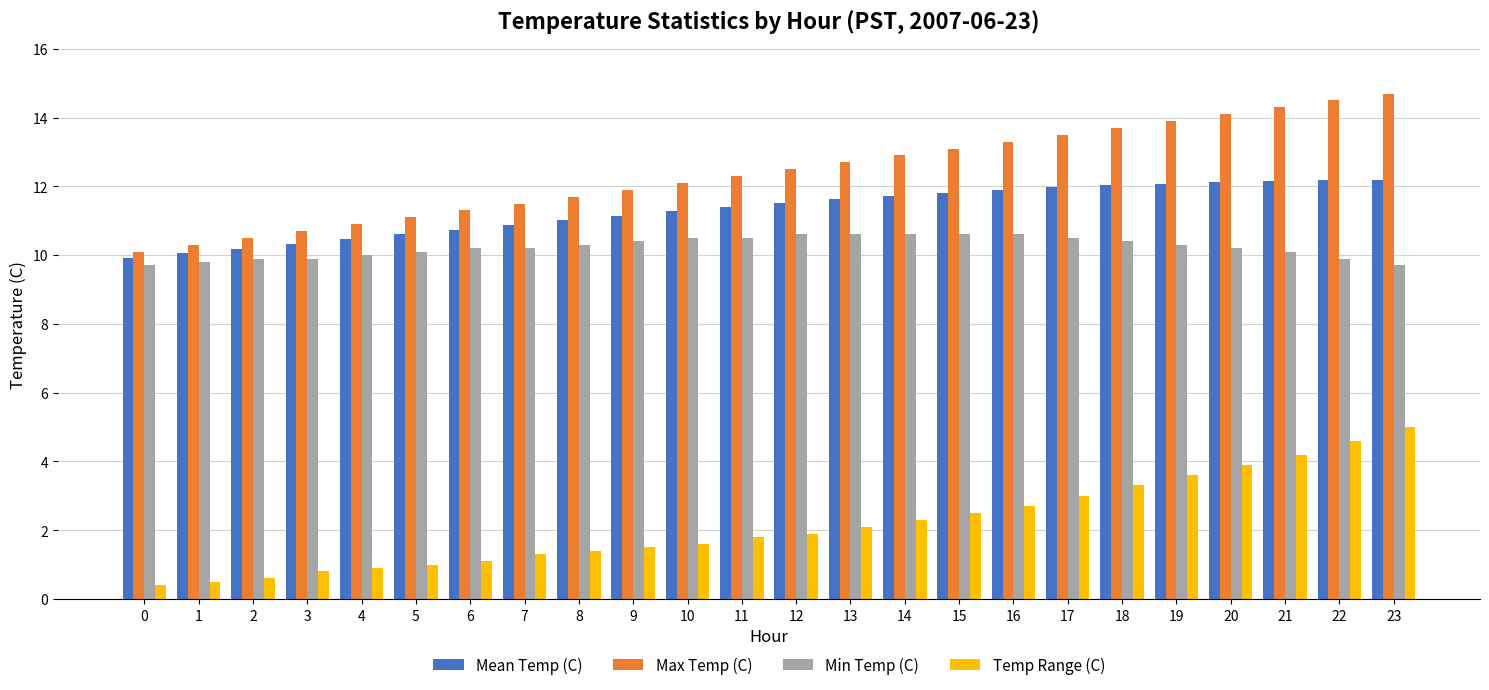

What is the lowest value of the Max Temp (C) series?

10.1